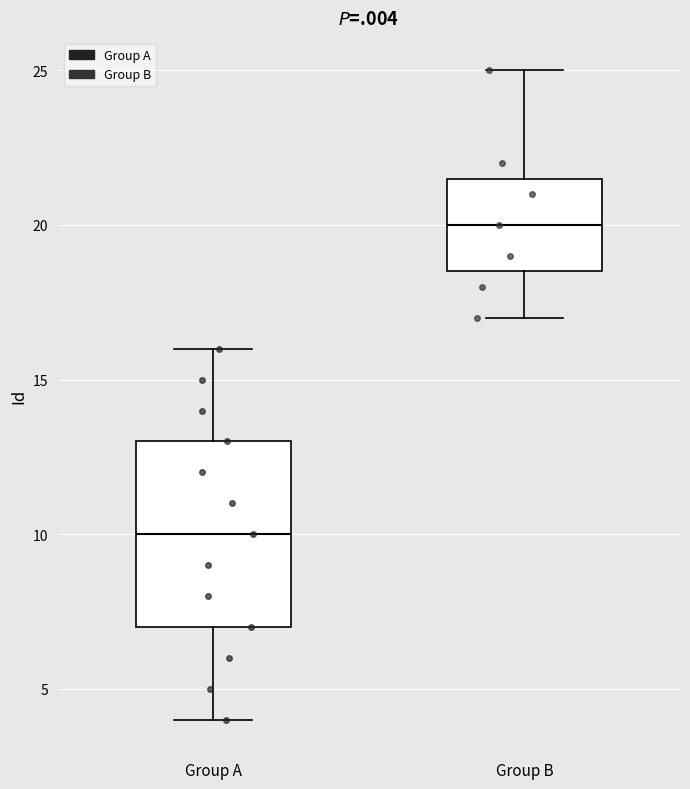

Where does the median line of the box for Group A sit on the y-axis? The values are not printed on the chart, so give them approximately, as read against the axis.

10.0